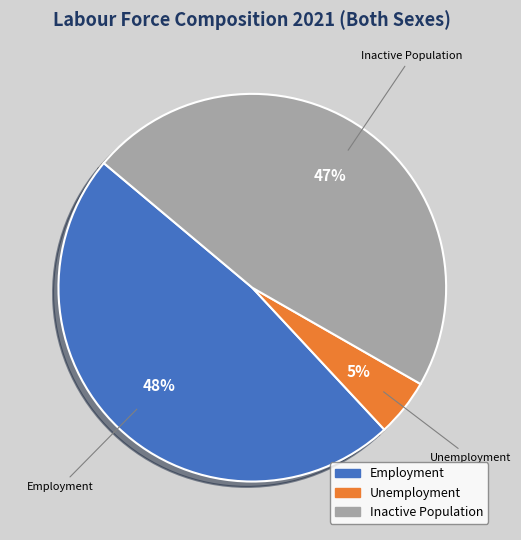

True or false: Unemployment accounts for 5% of the total.

True